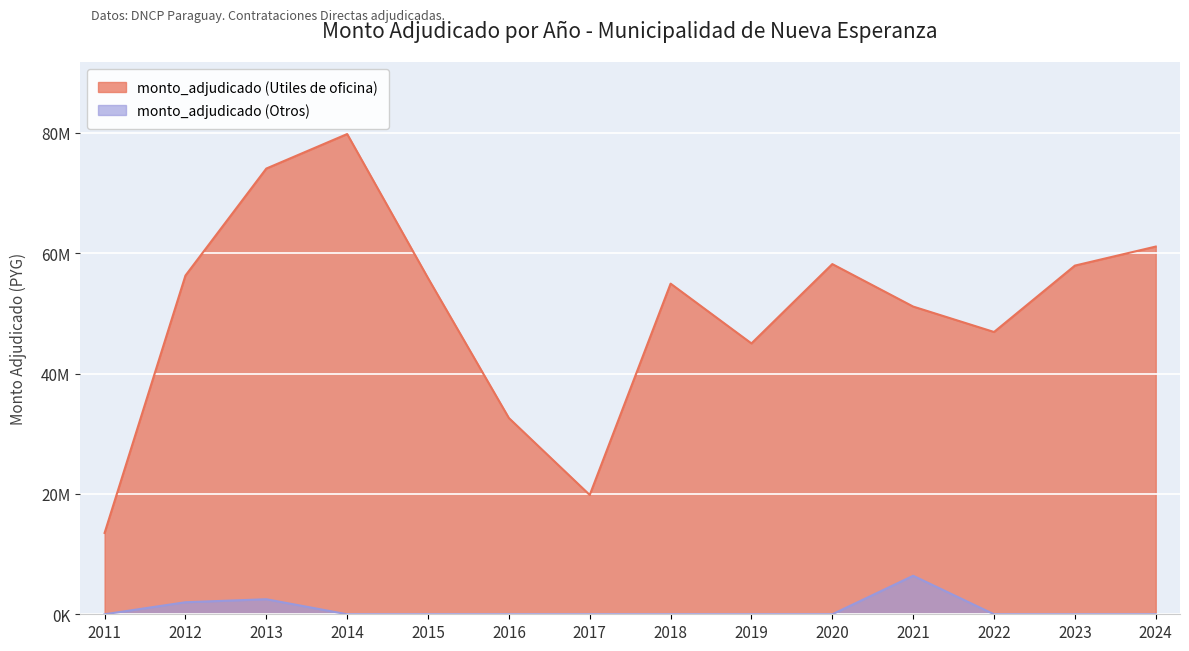

What is the sum of the monto_adjudicado (Utiles de oficina) values at 2012 and 2020?

114460800